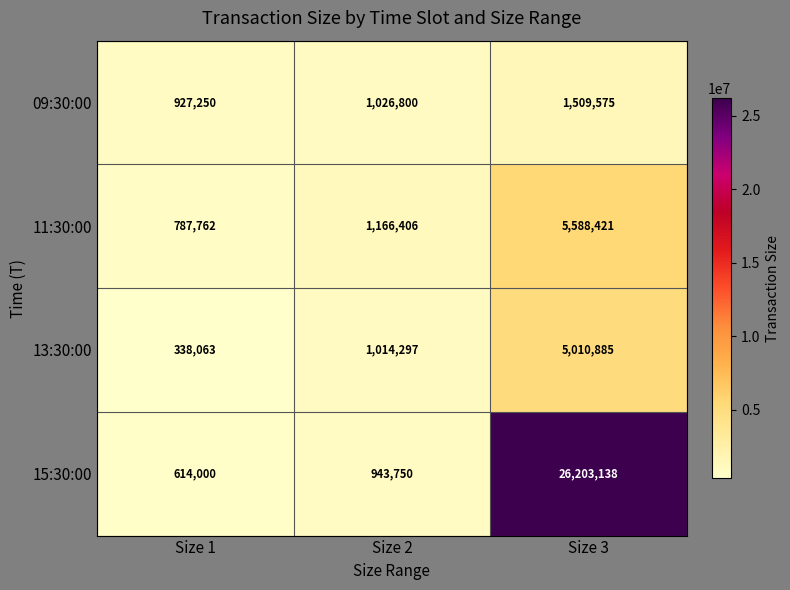

True or false: 13:30:00 has a value of 6675349 at Size 3.

False